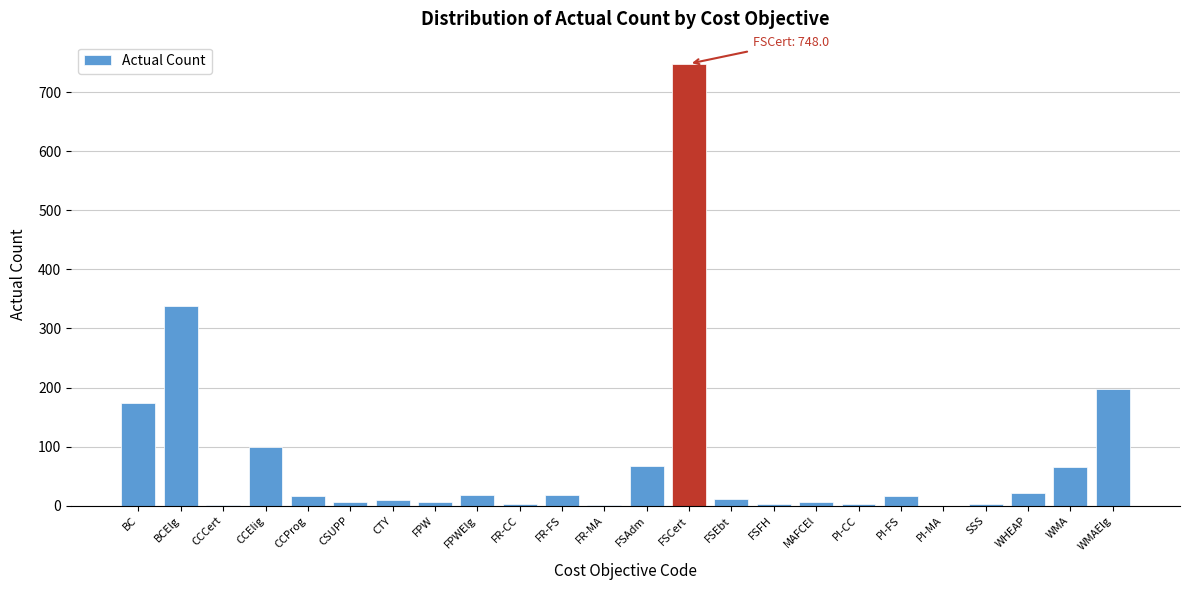

Approximately how many times larger is the value at CCElig compared to FR-FS?

5.4